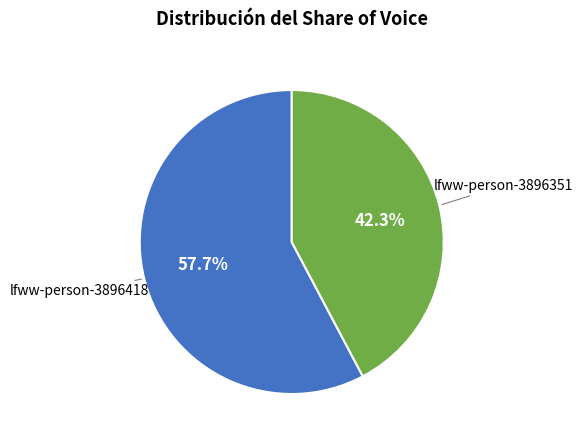

Which has a higher value, lfww-person-3896351 or lfww-person-3896418?

lfww-person-3896418